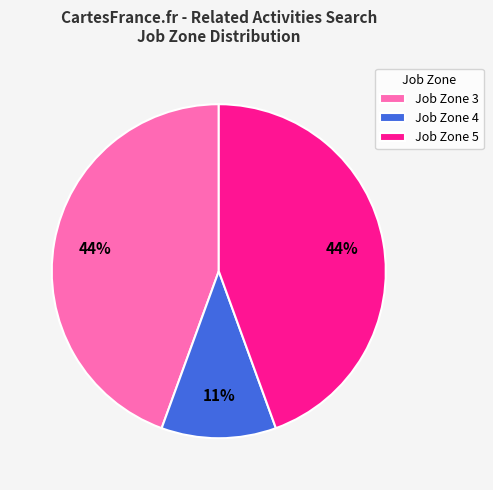

What is the ratio of the value at Job Zone 3 to the value at Job Zone 5?

1.0